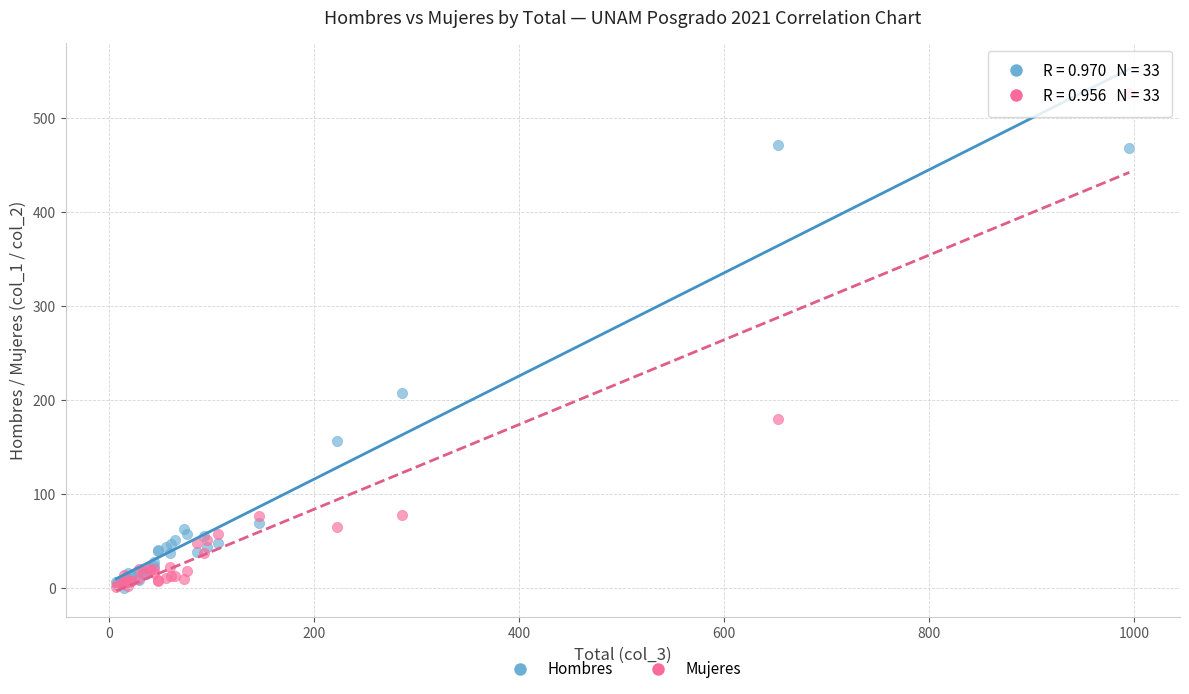

What are all the series names shown in the legend?

Hombres, Mujeres